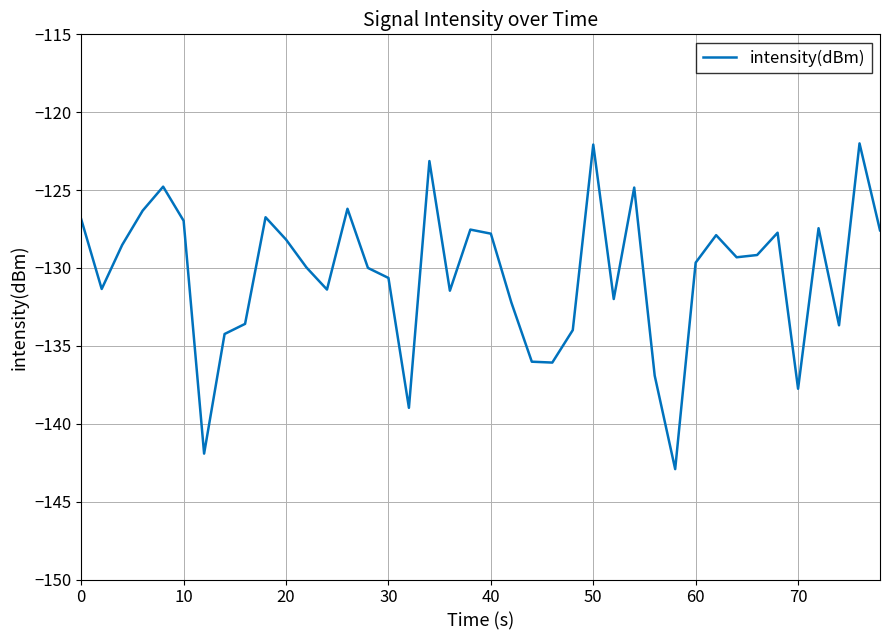

What is the smallest value displayed?

-142.9